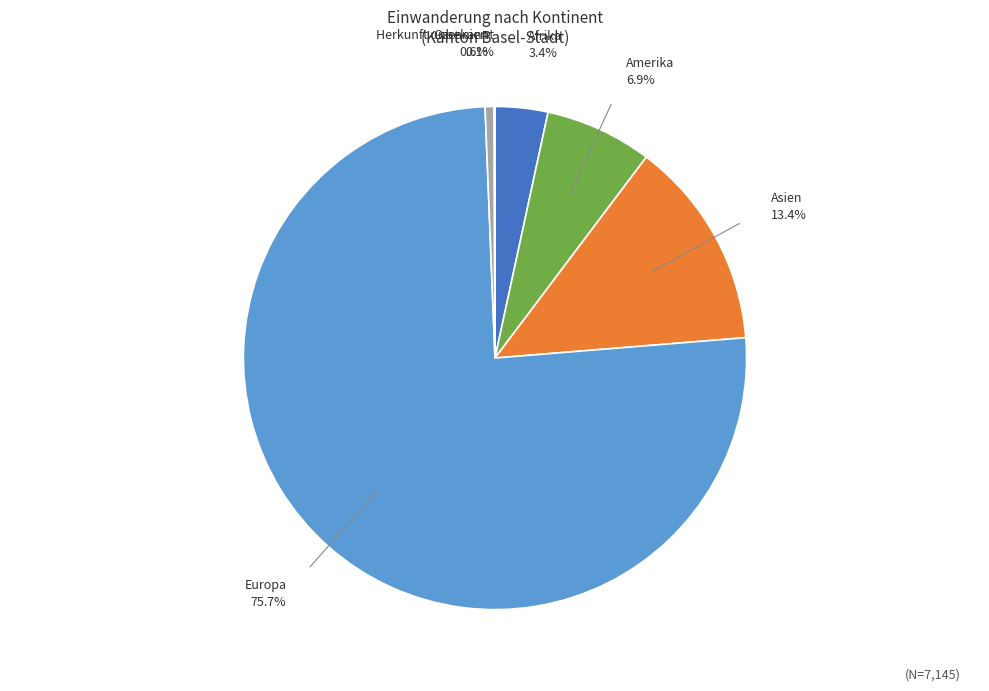

Does any single category account for the majority?

Yes